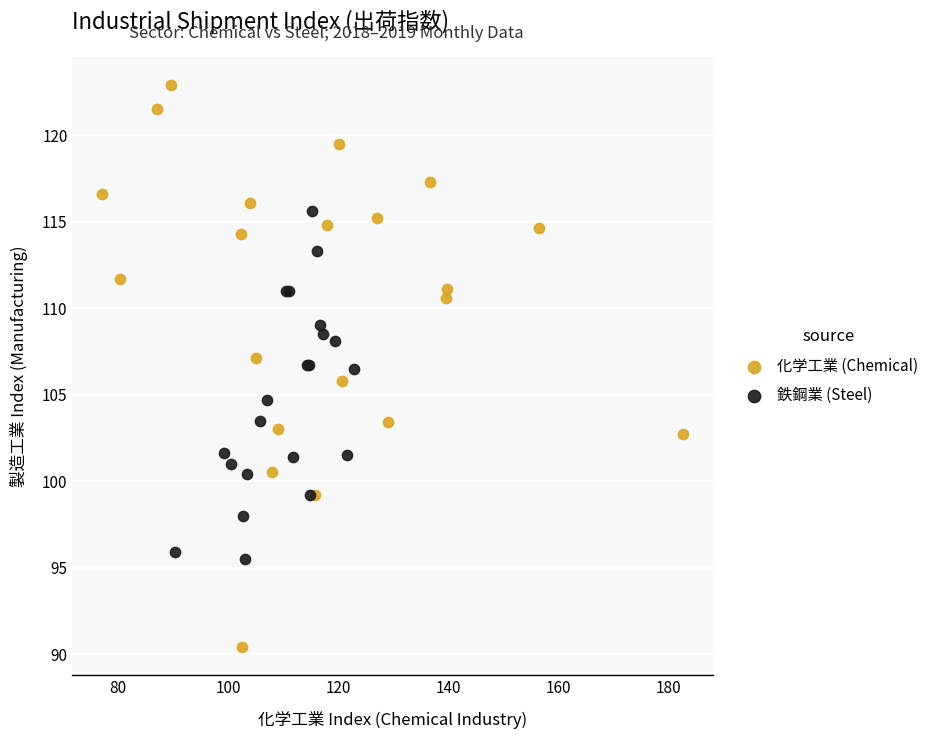

Which series contains the highest Y value?

化学工業 (Chemical)